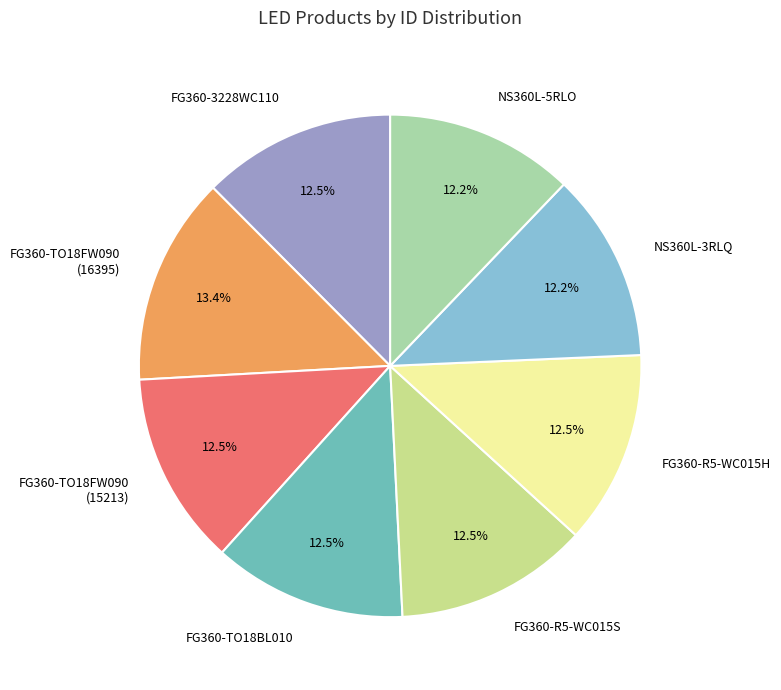

To the nearest percent, what is the difference between the largest and smallest slice percentages?

1%